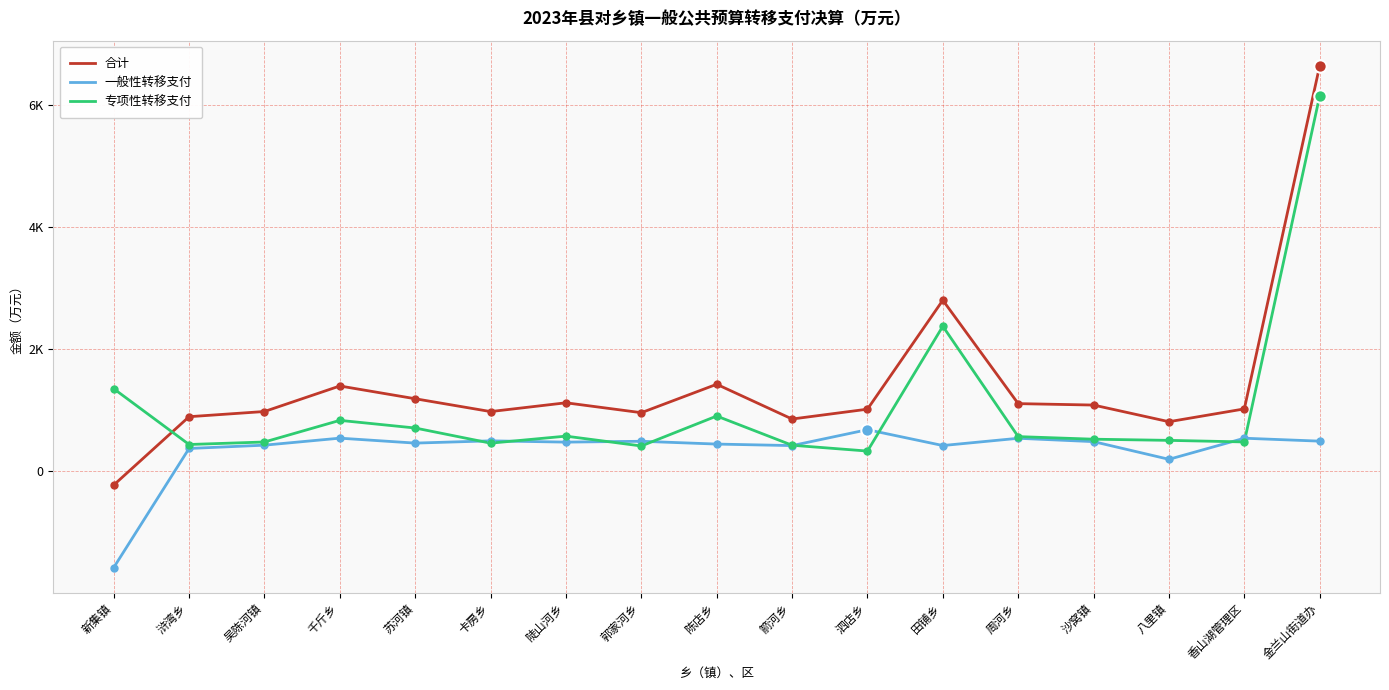

At which category is the sum across all series the highest?

金兰山街道办